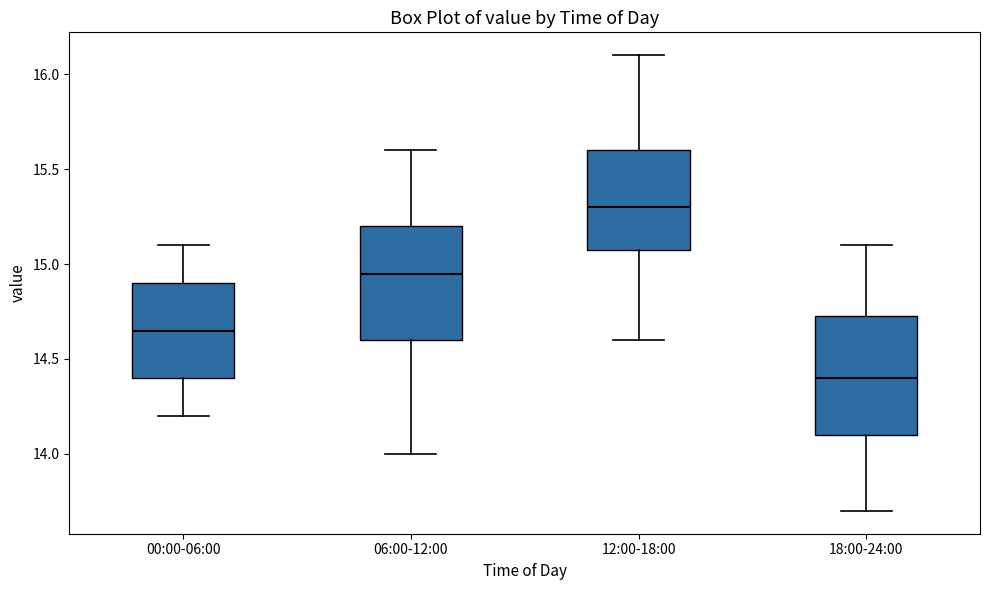

Which box has the highest median line?

12:00-18:00